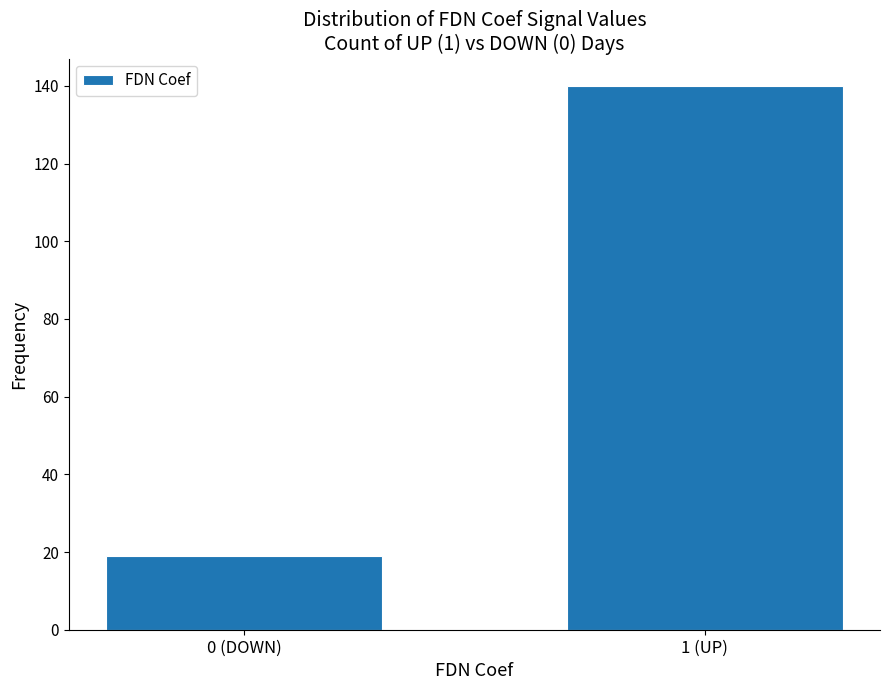

Reading left to right, transcribe all the data shown in this chart.

0 (DOWN)=19	1 (UP)=140